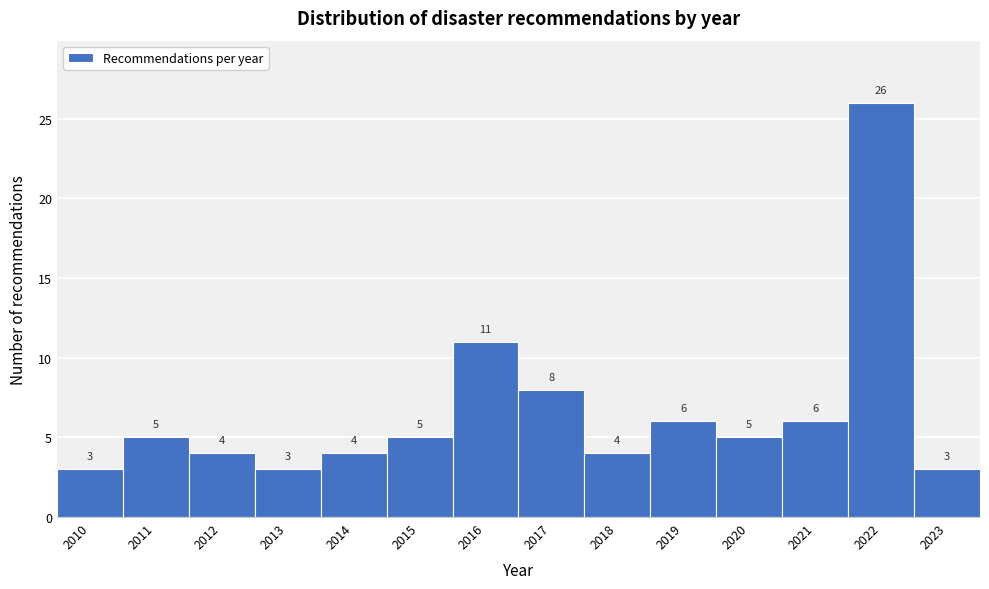

Reading left to right, what are all the values shown in this chart?

2010=3	2011=5	2012=4	2013=3	2014=4	2015=5	2016=11	2017=8	2018=4	2019=6	2020=5	2021=6	2022=26	2023=3